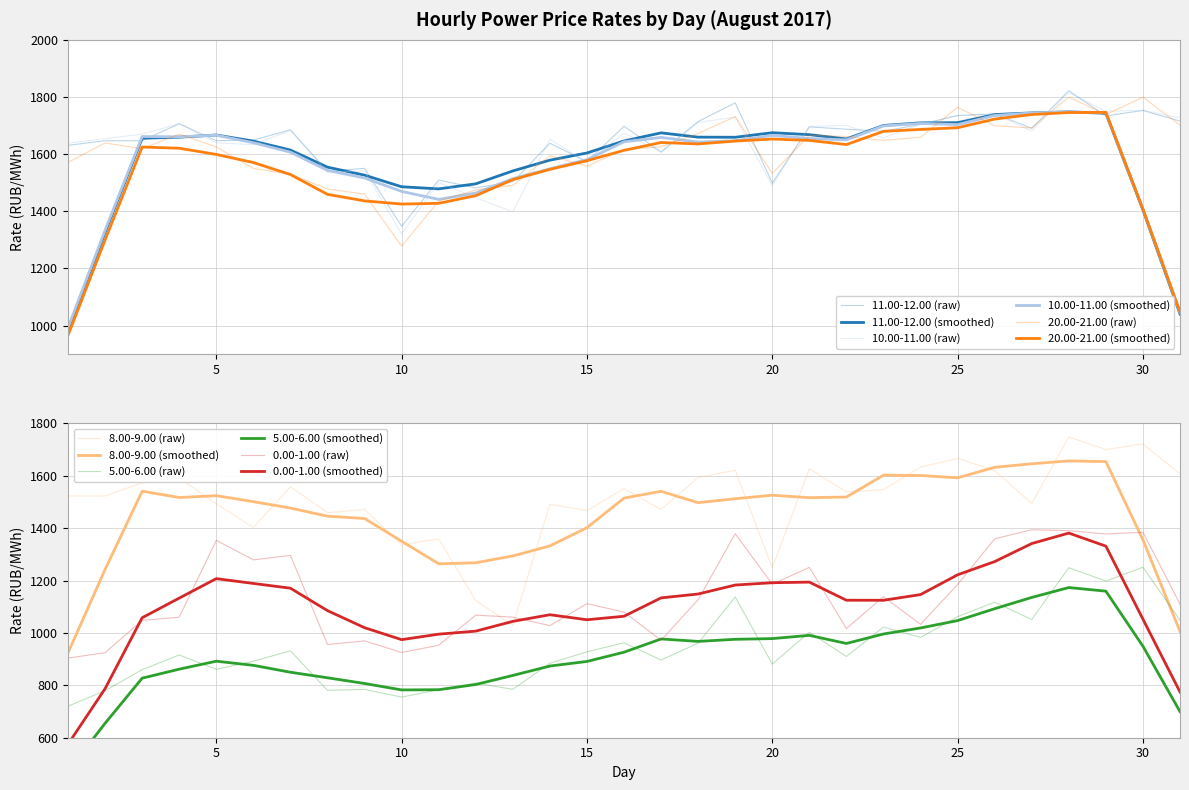

Reading left to right, extract all data points from this chart.

0.00-1.00: 904.2	924.6	1048.0	1060.3	1353.7	1279.2	1296.4	955.9	969.8	925.5	953.2	1068.0	1060.6	1028.0	1111.9	1079.7	972.2	1127.2	1379.0	1186.1	1250.6	1016.8	1138.5	1033.2	1185.1	1359.6	1394.2	1390.6	1378.0	1384.8	1110.3
11.00-12.00: 1630.8	1646.7	1646.9	1706.5	1647.0	1649.0	1685.0	1539.9	1550.1	1347.4	1509.1	1481.7	1503.2	1638.1	1573.5	1697.5	1607.3	1714.1	1779.5	1498.6	1695.4	1687.1	1680.1	1704.0	1735.0	1740.7	1690.6	1821.7	1733.6	1752.8	1715.7
20.00-21.00: 1570.9	1639.0	1619.1	1670.1	1625.0	1549.9	1529.9	1477.9	1460.0	1277.8	1435.8	1474.3	1490.5	1594.5	1557.8	1615.9	1625.6	1672.4	1731.3	1532.7	1666.0	1661.6	1648.0	1659.1	1764.0	1699.3	1691.4	1799.4	1738.4	1799.2	1701.6
10.00-11.00: 1638.5	1653.9	1669.9	1706.2	1639.5	1633.3	1682.9	1536.8	1541.4	1320.5	1500.9	1447.4	1398.1	1652.5	1571.3	1673.8	1607.0	1710.6	1729.8	1489.4	1697.2	1700.4	1656.5	1704.7	1734.9	1739.7	1681.0	1814.8	1749.8	1753.5	1726.8
5.00-6.00: 720.3	779.6	859.8	916.1	861.1	892.3	931.7	780.7	784.5	755.2	783.3	808.7	784.8	884.4	928.0	962.5	896.8	961.1	1137.3	881.2	1002.8	910.3	1022.5	982.8	1062.3	1117.6	1051.3	1249.1	1198.3	1251.1	1048.7
8.00-9.00: 1523.3	1523.3	1573.5	1593.5	1493.0	1403.0	1558.2	1459.4	1471.5	1337.0	1359.6	1124.2	1028.6	1491.2	1467.3	1551.2	1471.7	1593.6	1621.7	1249.2	1626.9	1538.9	1546.8	1633.8	1667.1	1620.0	1494.4	1748.3	1700.4	1721.8	1607.7